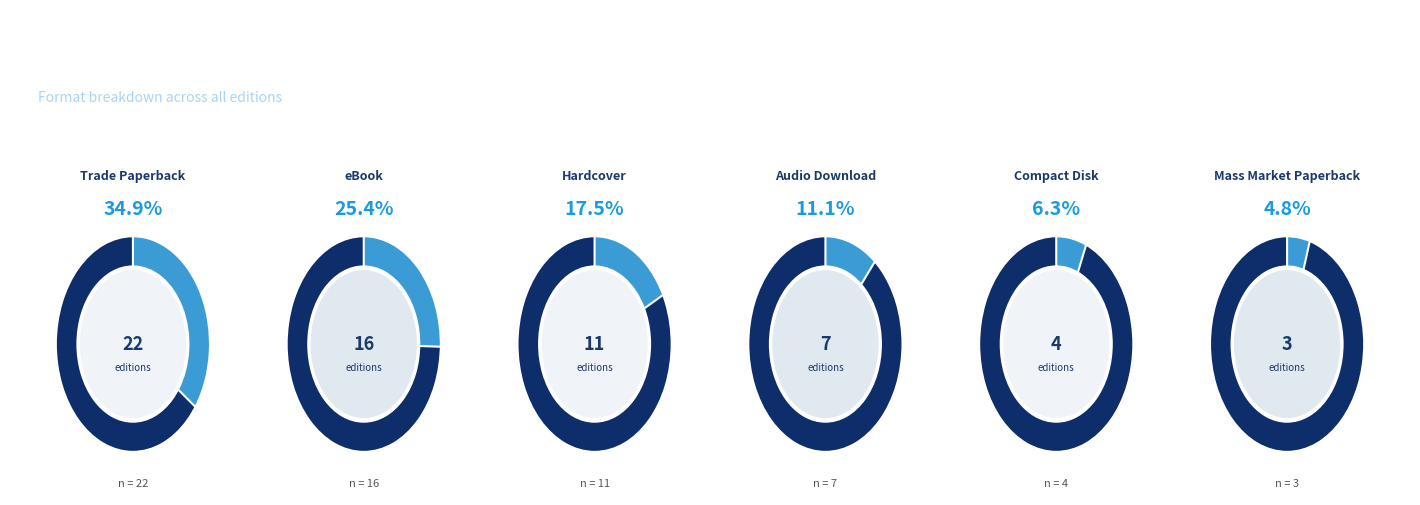

What is the change in value from eBook to Audio Download?

-9